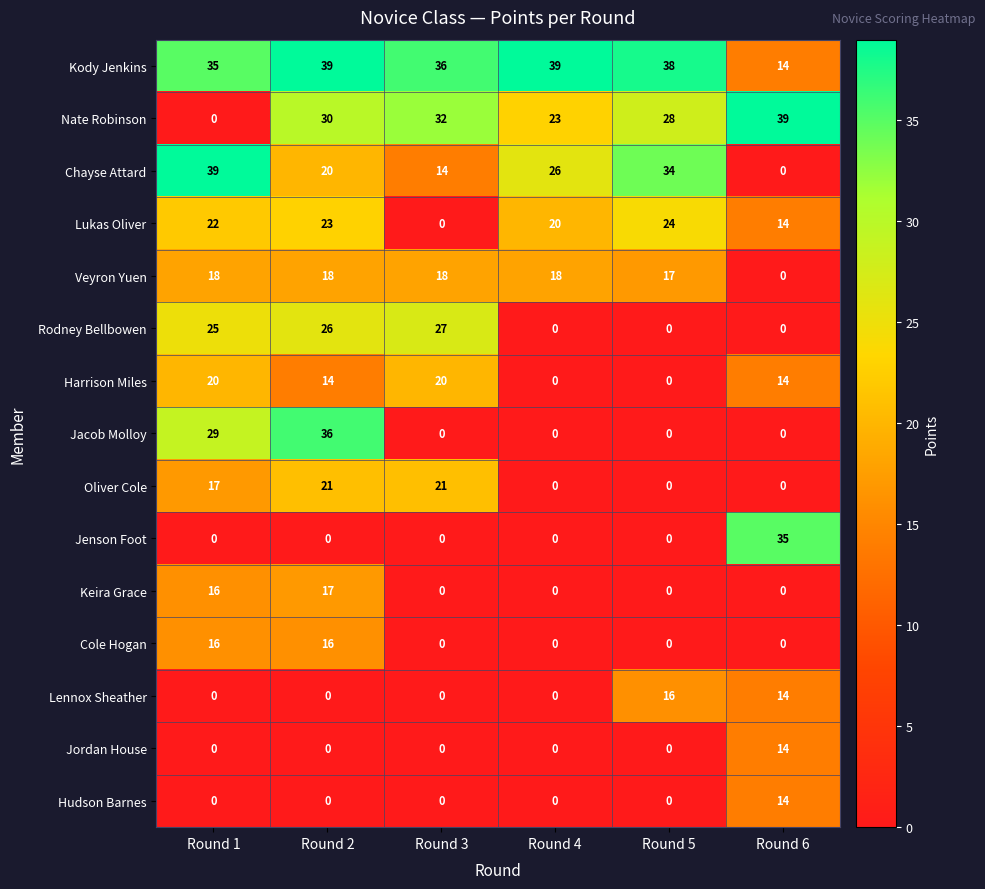

What is the total value across all series at Round 5?

157